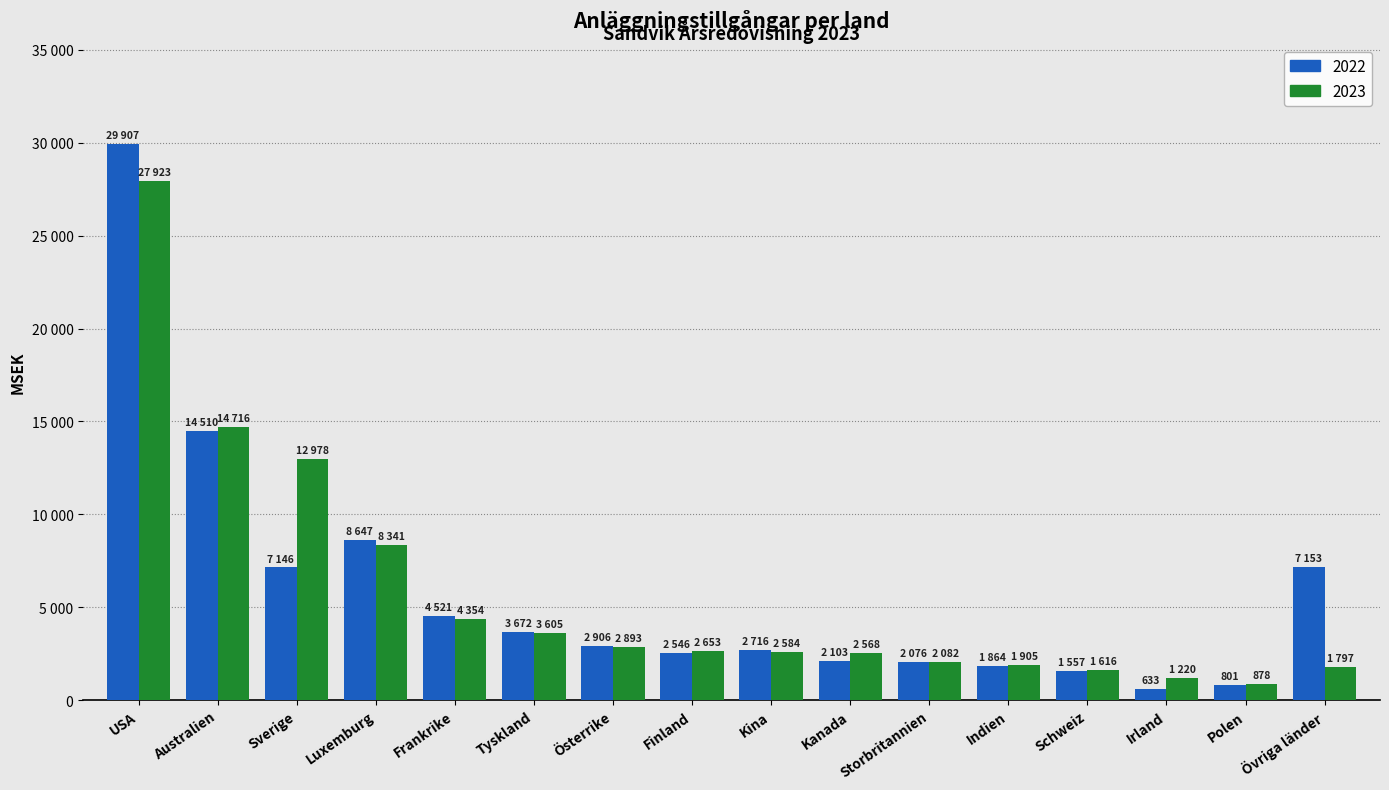

List the series in order of their peak value, lowest first.

2023, 2022